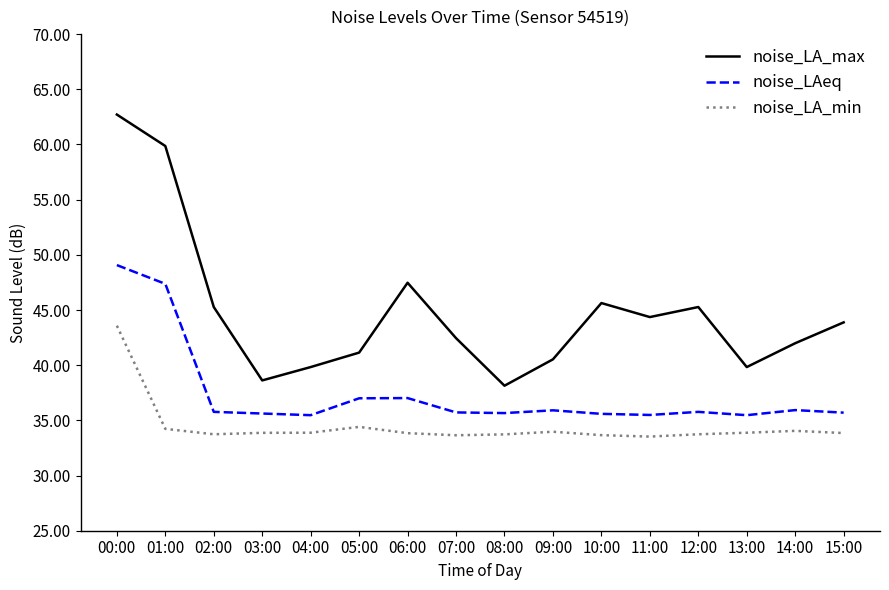

True or false: noise_LA_max and noise_LA_min intersect in this chart.

False